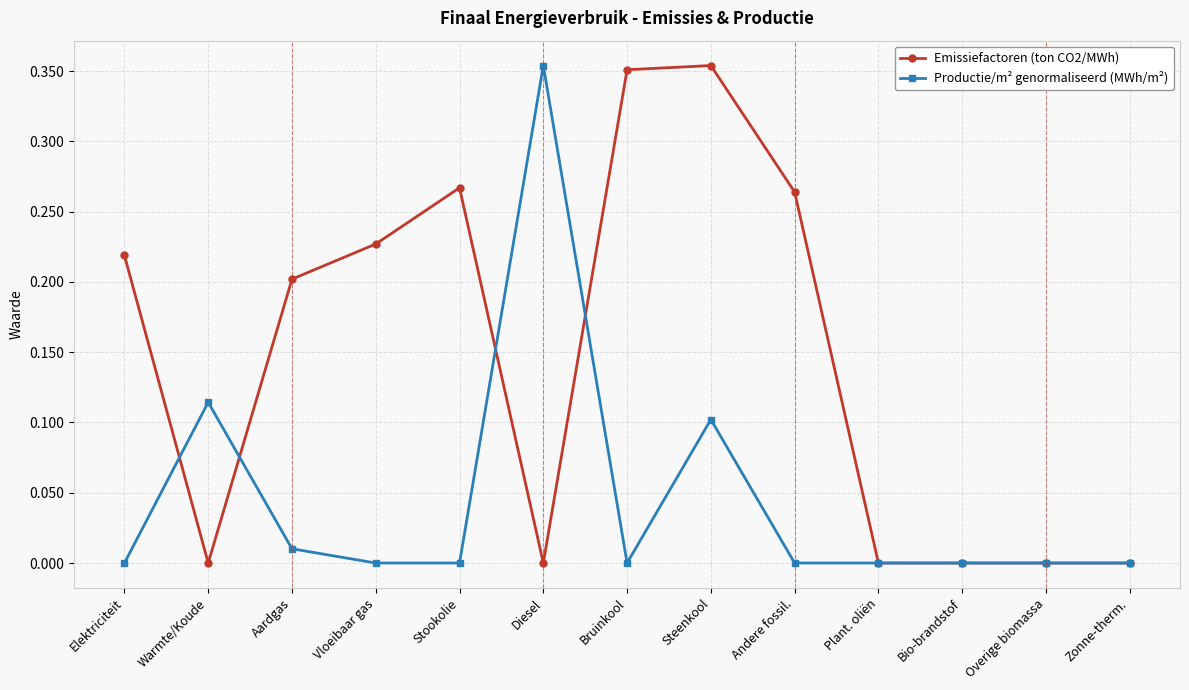

How many distinct data groups are displayed?

2